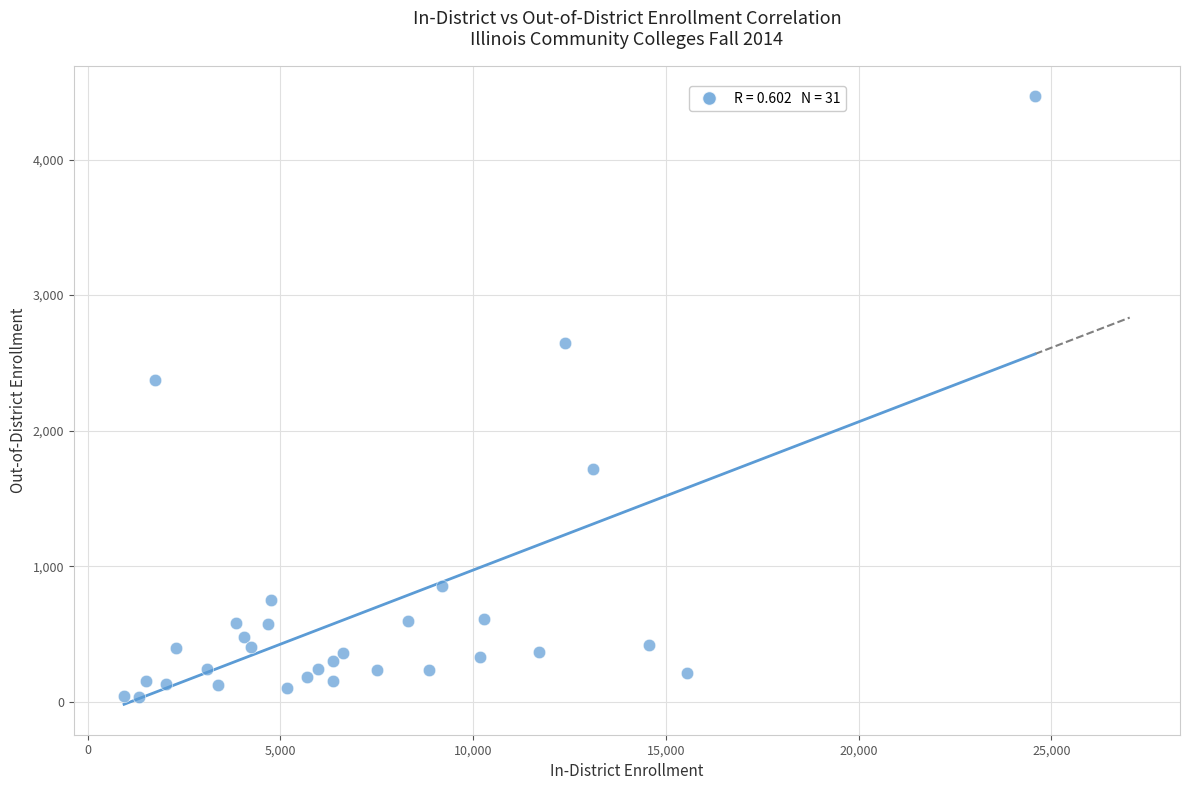

What Y value in the scatter plot is closest to 2252?

2377